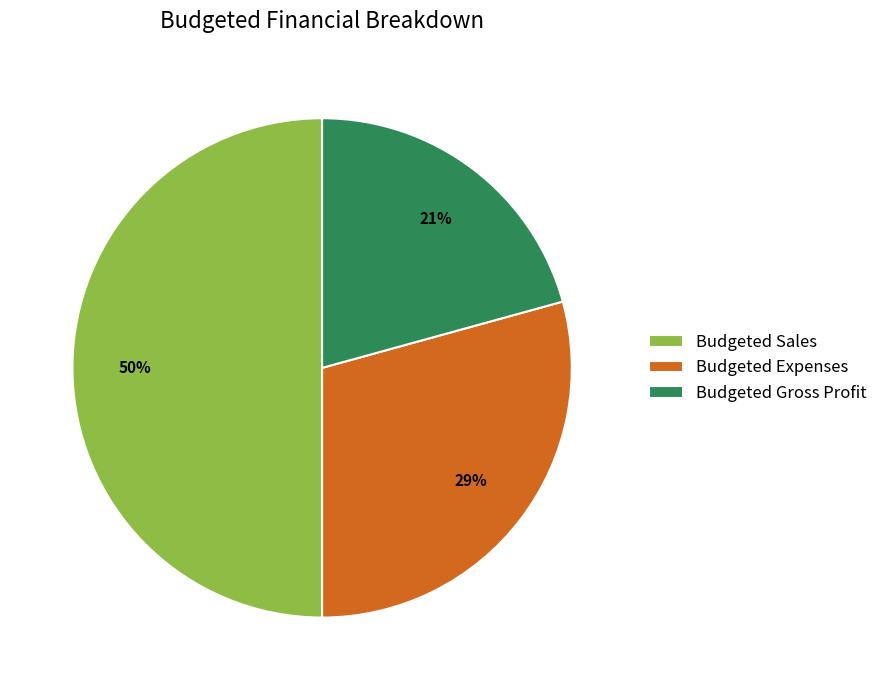

Does Budgeted Expenses account for over 50% of the chart?

No